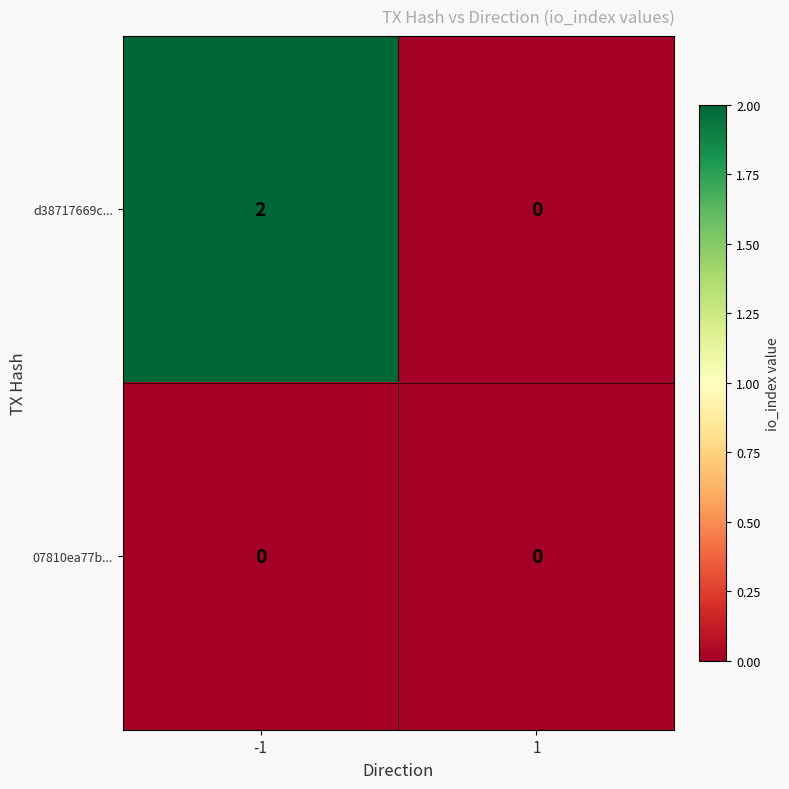

Rank the series by their average value, from lowest to highest.

07810ea77b..., d38717669c...